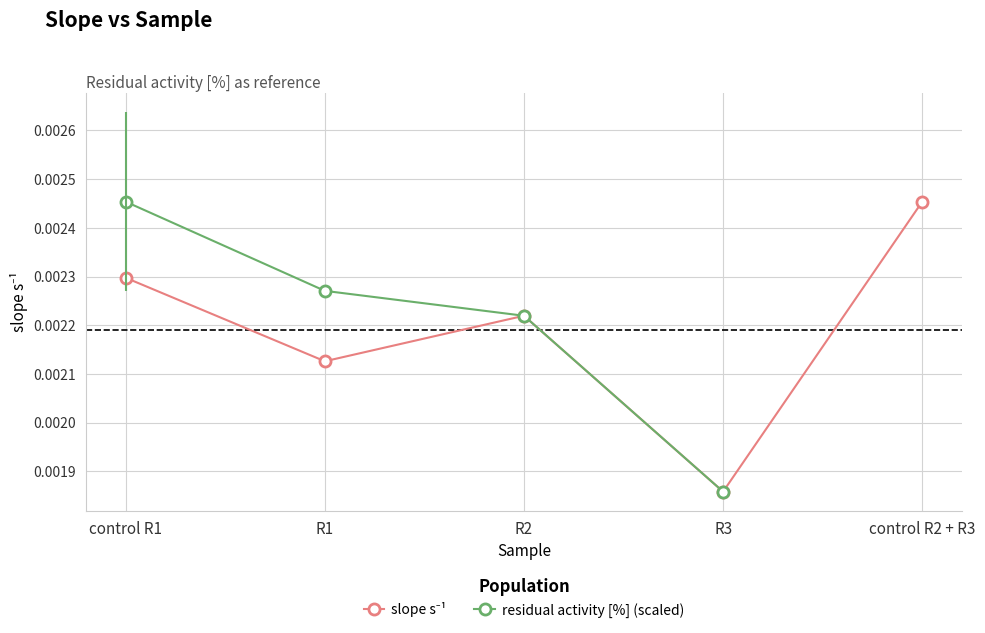

The chart shows a value of 0.0 at R3. True or false?

False